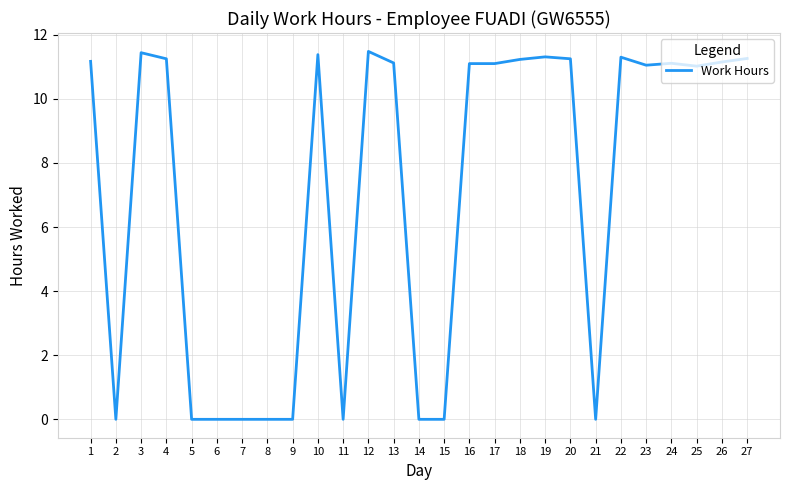

What is the maximum value shown in the chart?

11.5